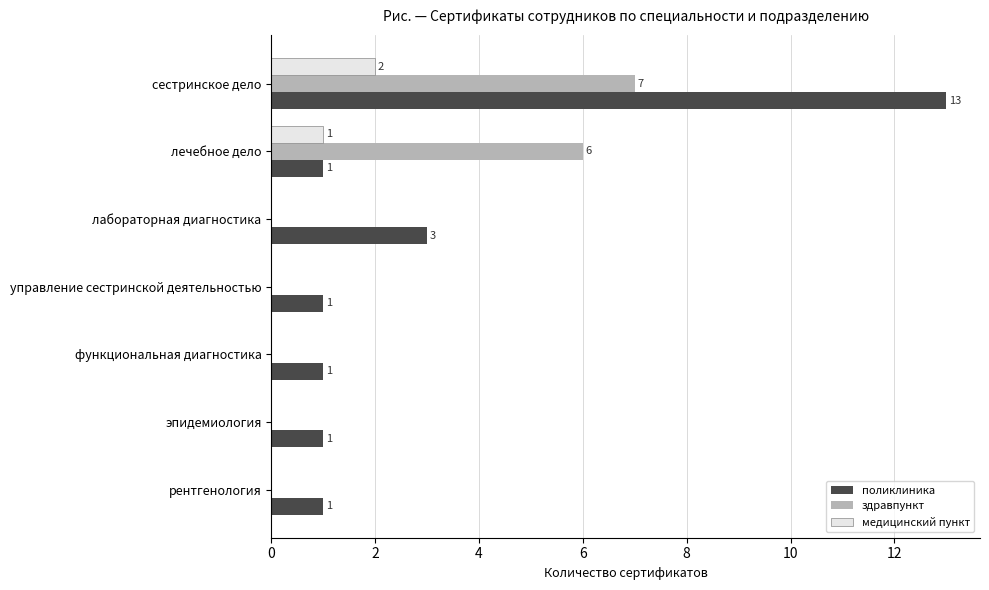

Which series has the widest spread of values?

поликлиника